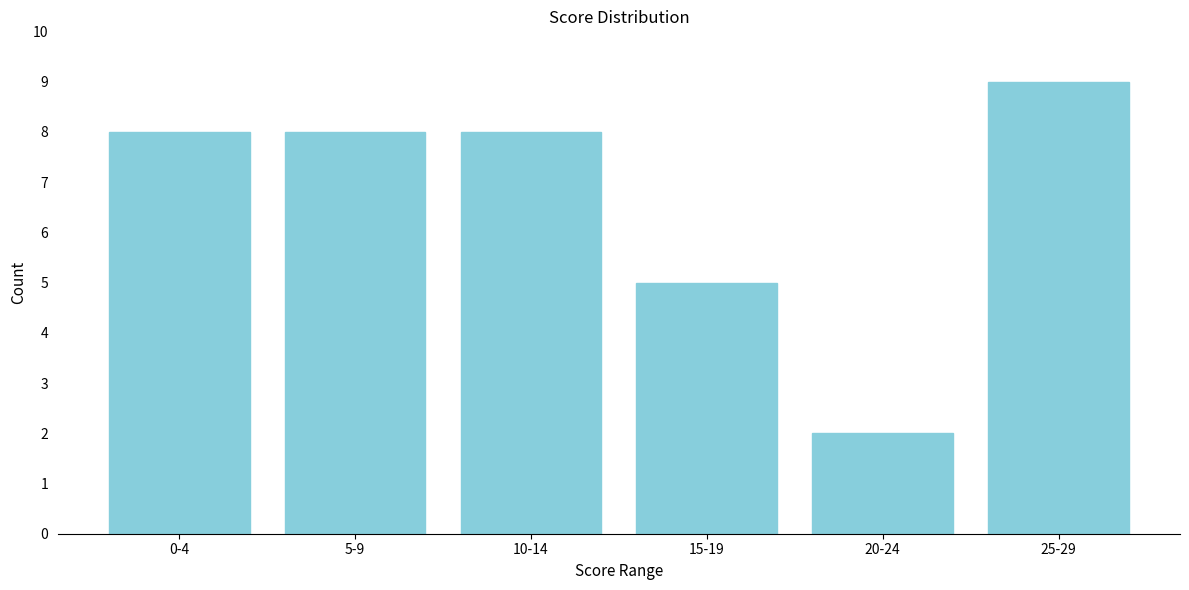

Reading right to left, what are all the values shown in this chart?

9	2	5	8	8	8